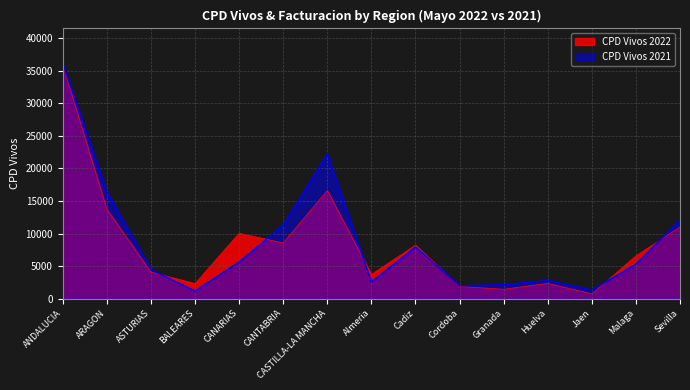

What is the value of the CPD Vivos 2021 point at the 1st from the left?

36091